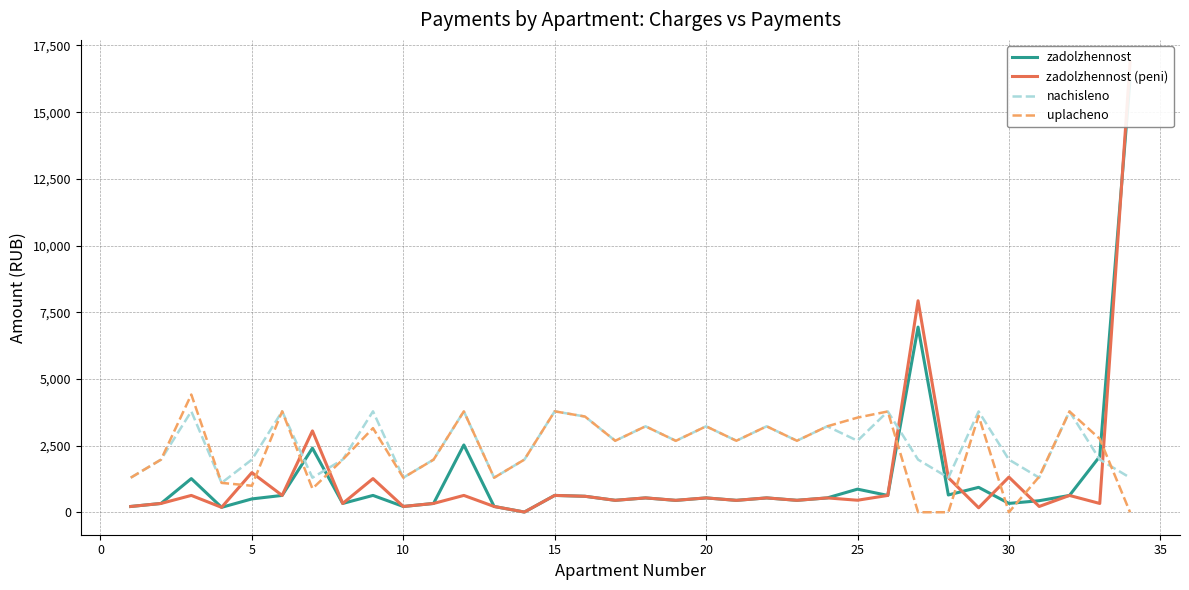

The value of uplacheno at 30 is 1808.7. True or false?

False